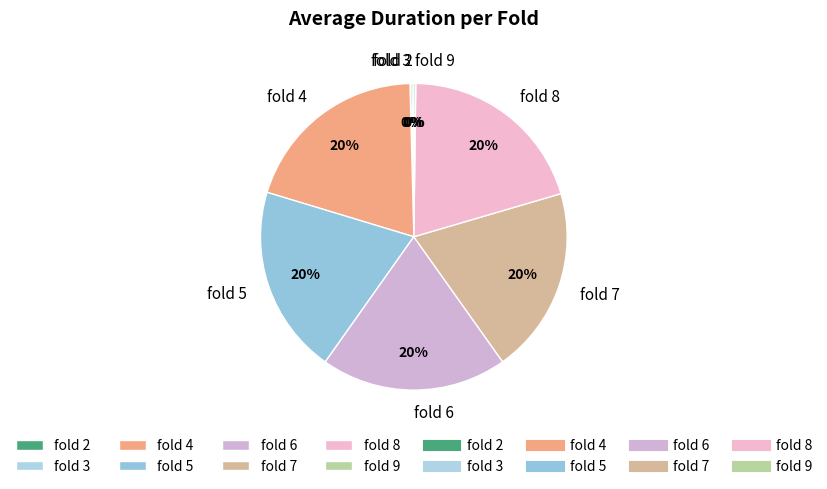

Do fold 5 and fold 4 together represent more than half of the pie?

No